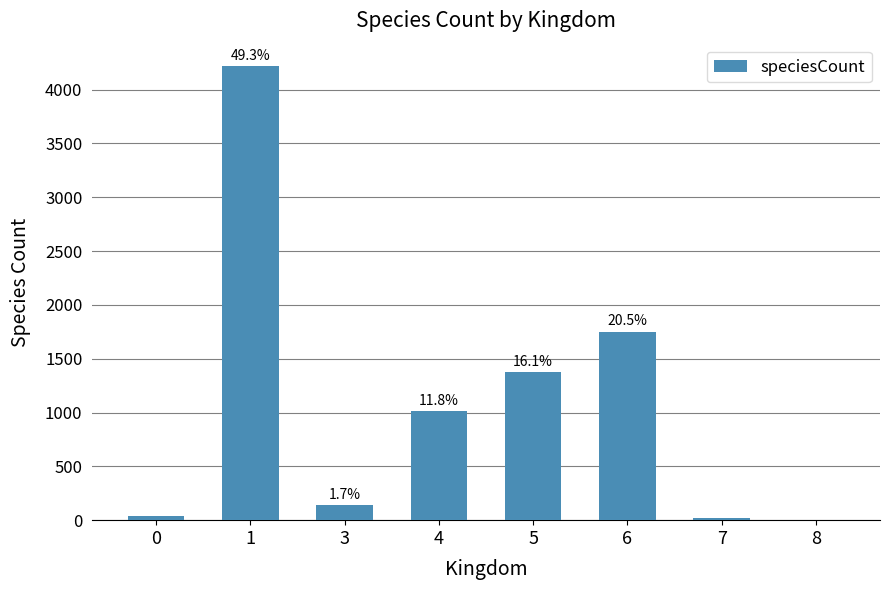

What is the sum of all values?

8550